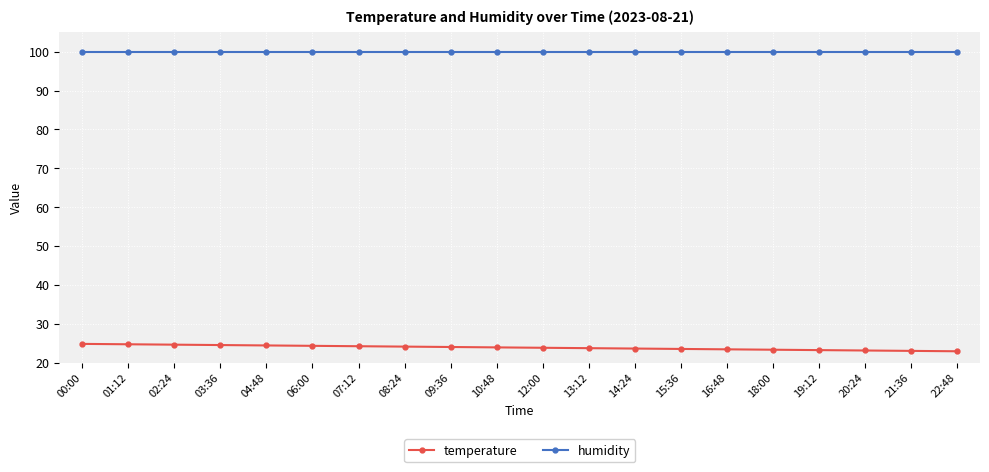

True or false: humidity and temperature intersect in this chart.

False